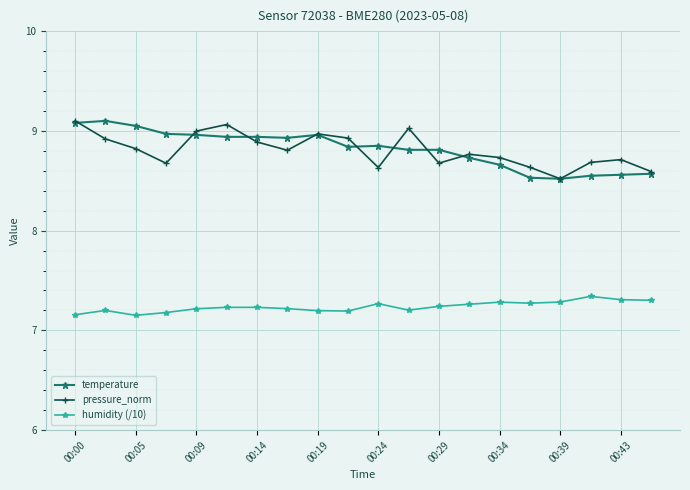

True or false: humidity (/10) and temperature intersect in this chart.

False